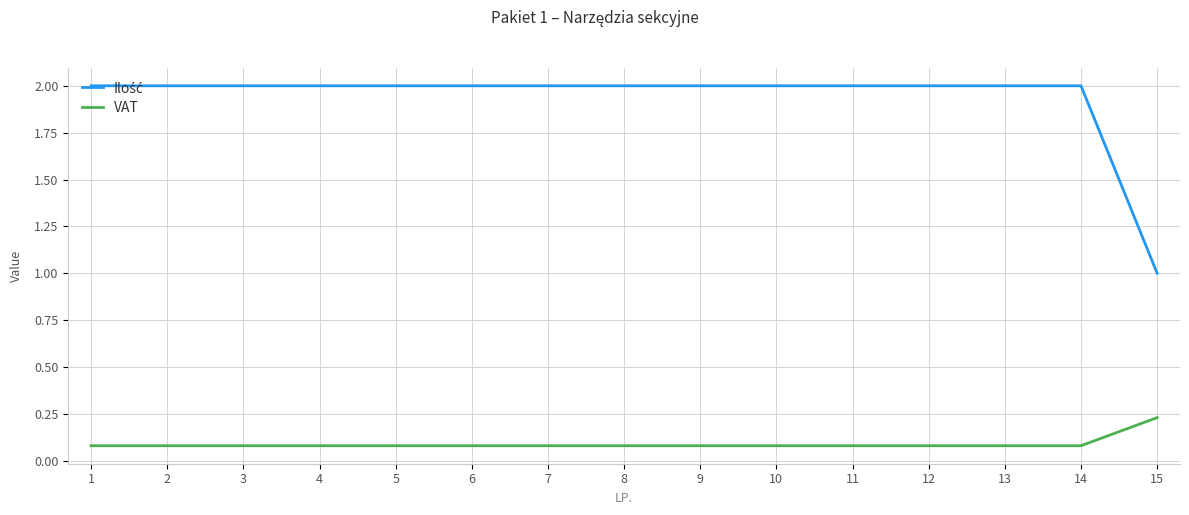

What is the total value across all series at 5?

2.1